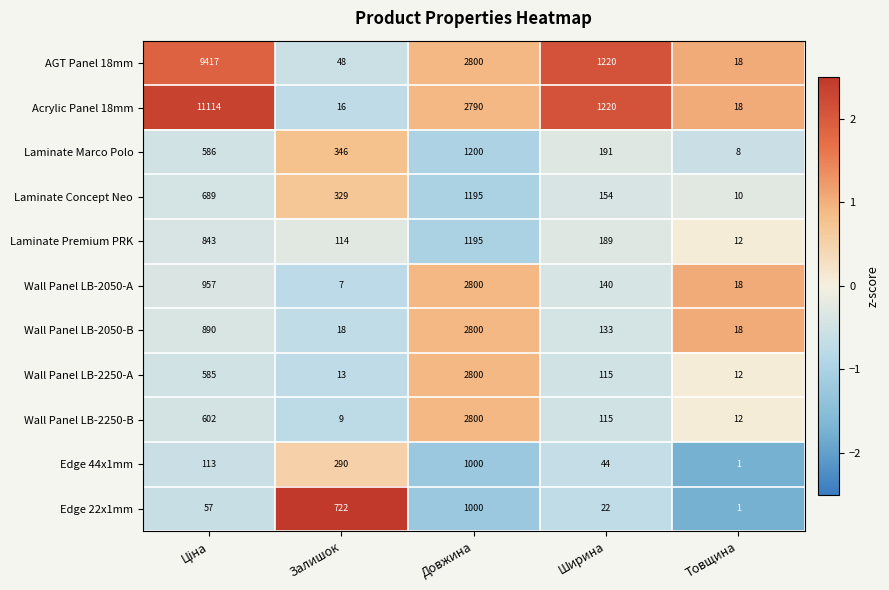

Which series has the largest range (max minus min)?

Acrylic Panel 18mm